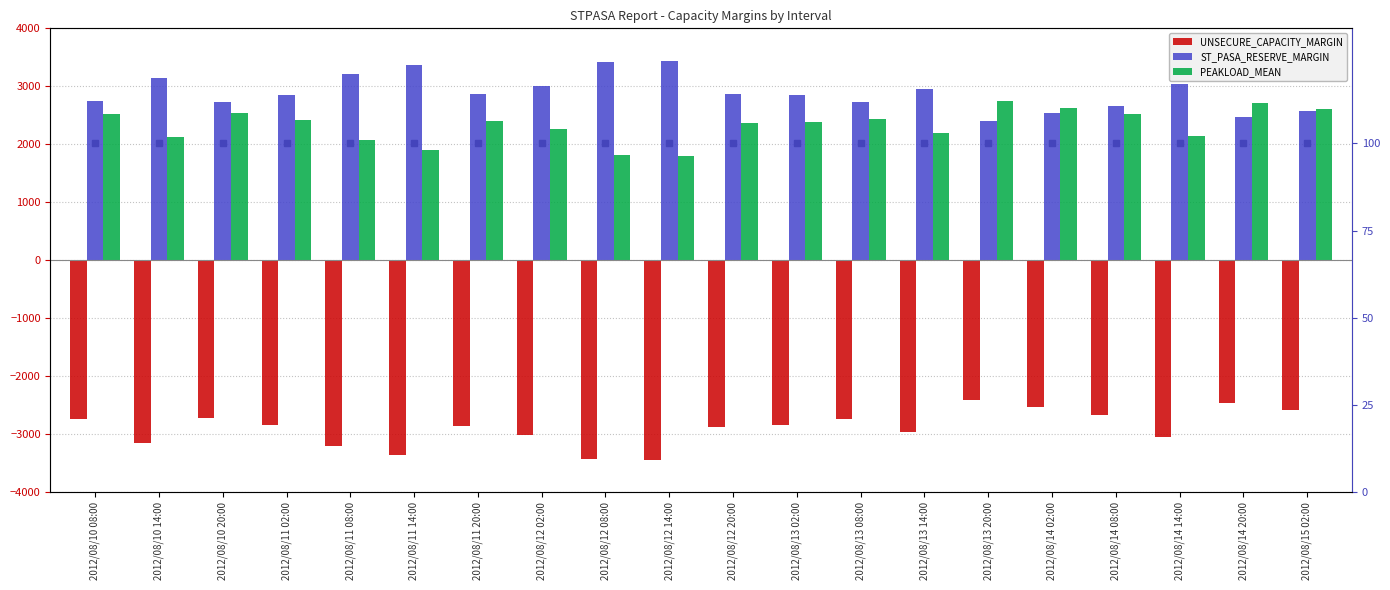

The percentile rank within the sample series shows 100 at 2012/08/11 14:00. True or false?

True